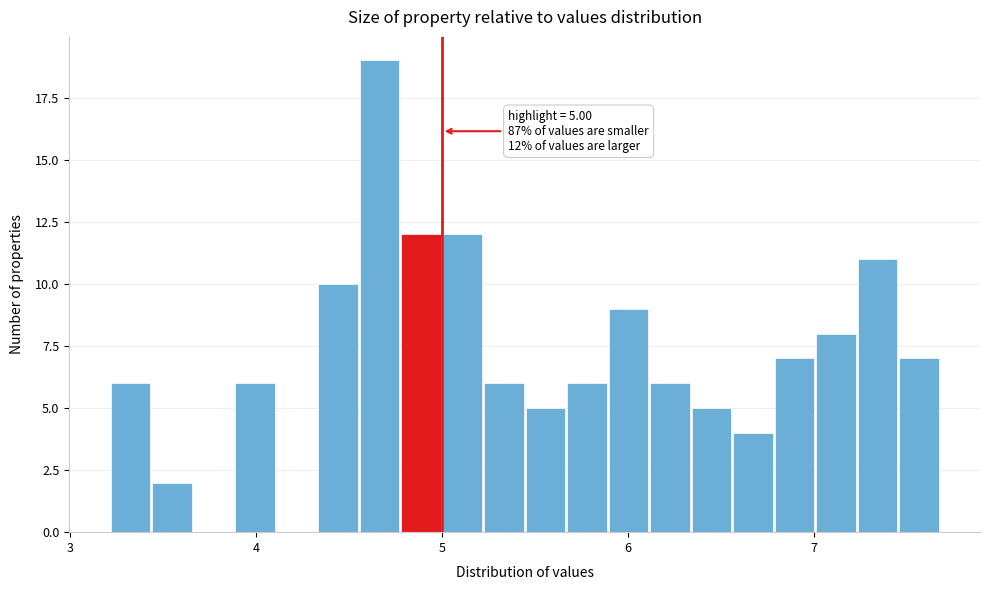

Read against the x-axis, roughly where is the centre of the tallest bar?

4.7